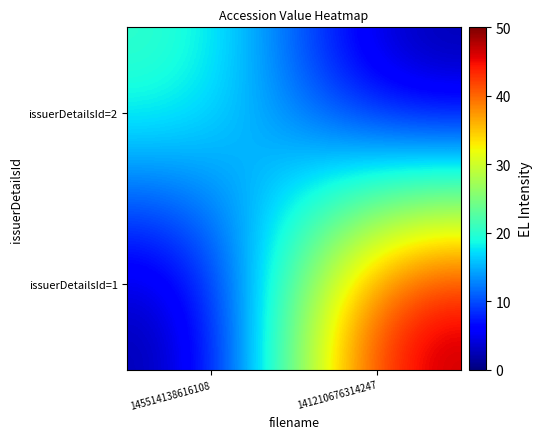

At which category is the sum across all series the highest?

141210676314247